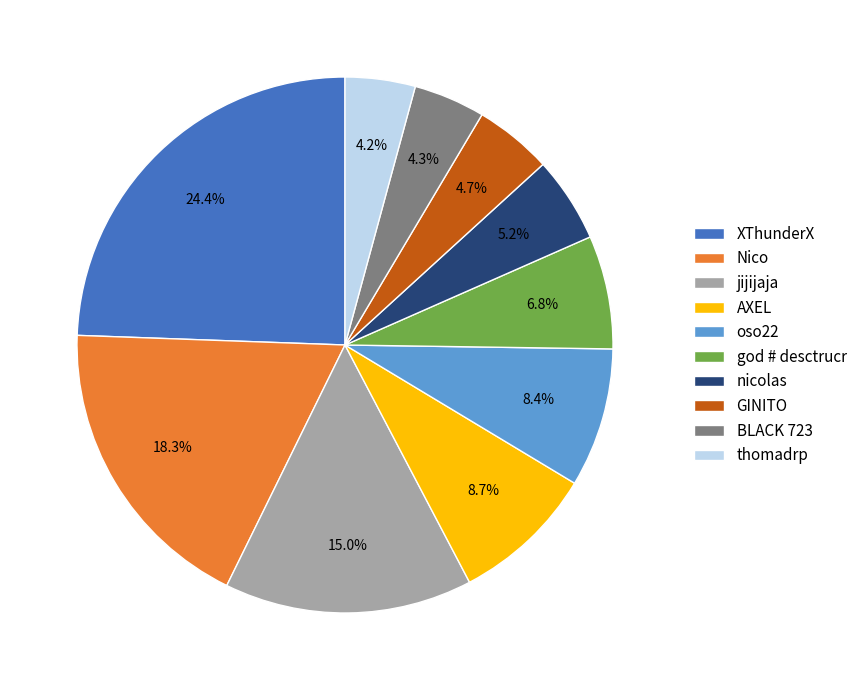

What is the ratio of the value at thomadrp to the value at Nico?

0.2